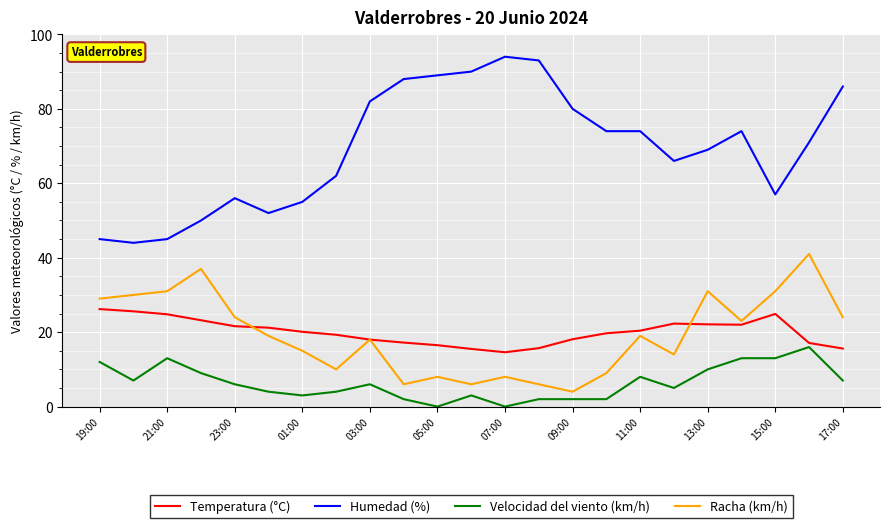

List the series in order of their peak value, highest first.

Humedad (%), Racha (km/h), Temperatura (°C), Velocidad del viento (km/h)